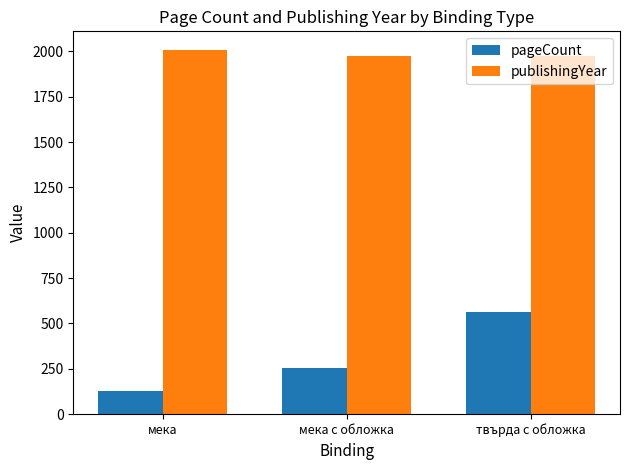

How many data points does each series have?

3